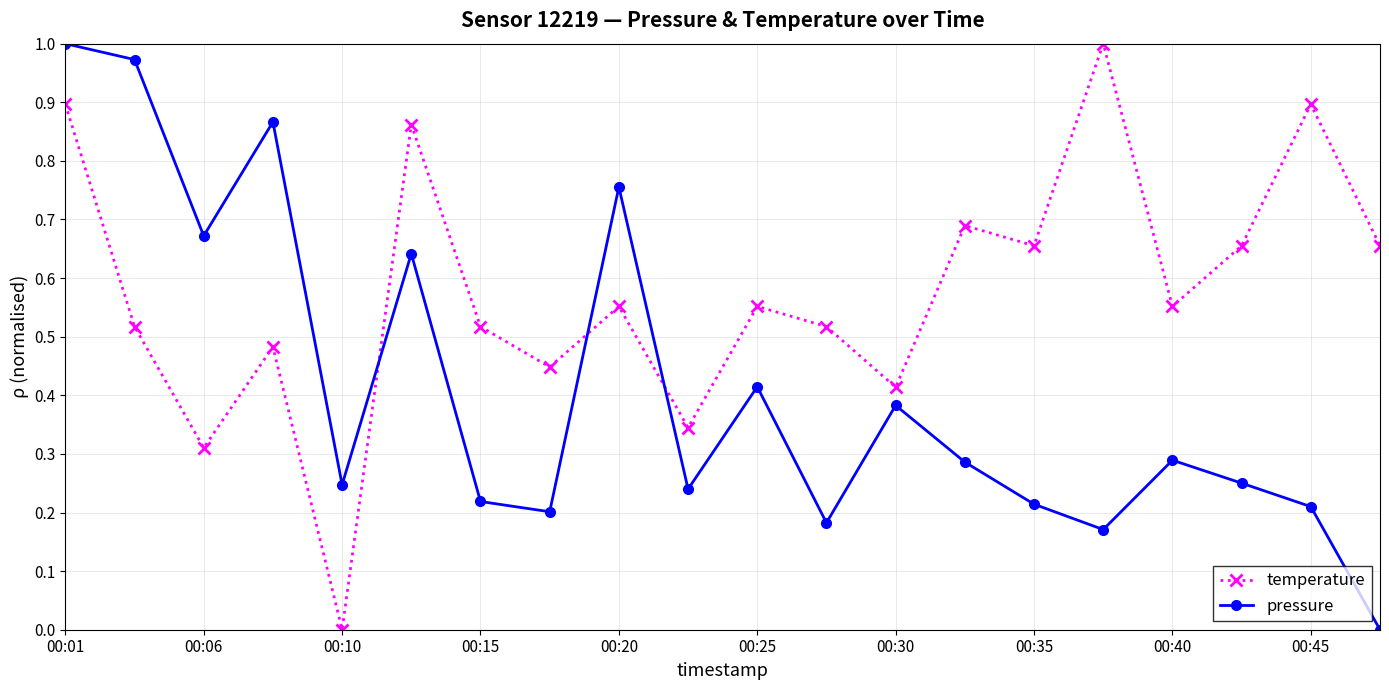

True or false: pressure has more than 2 points higher than both neighbors.

True